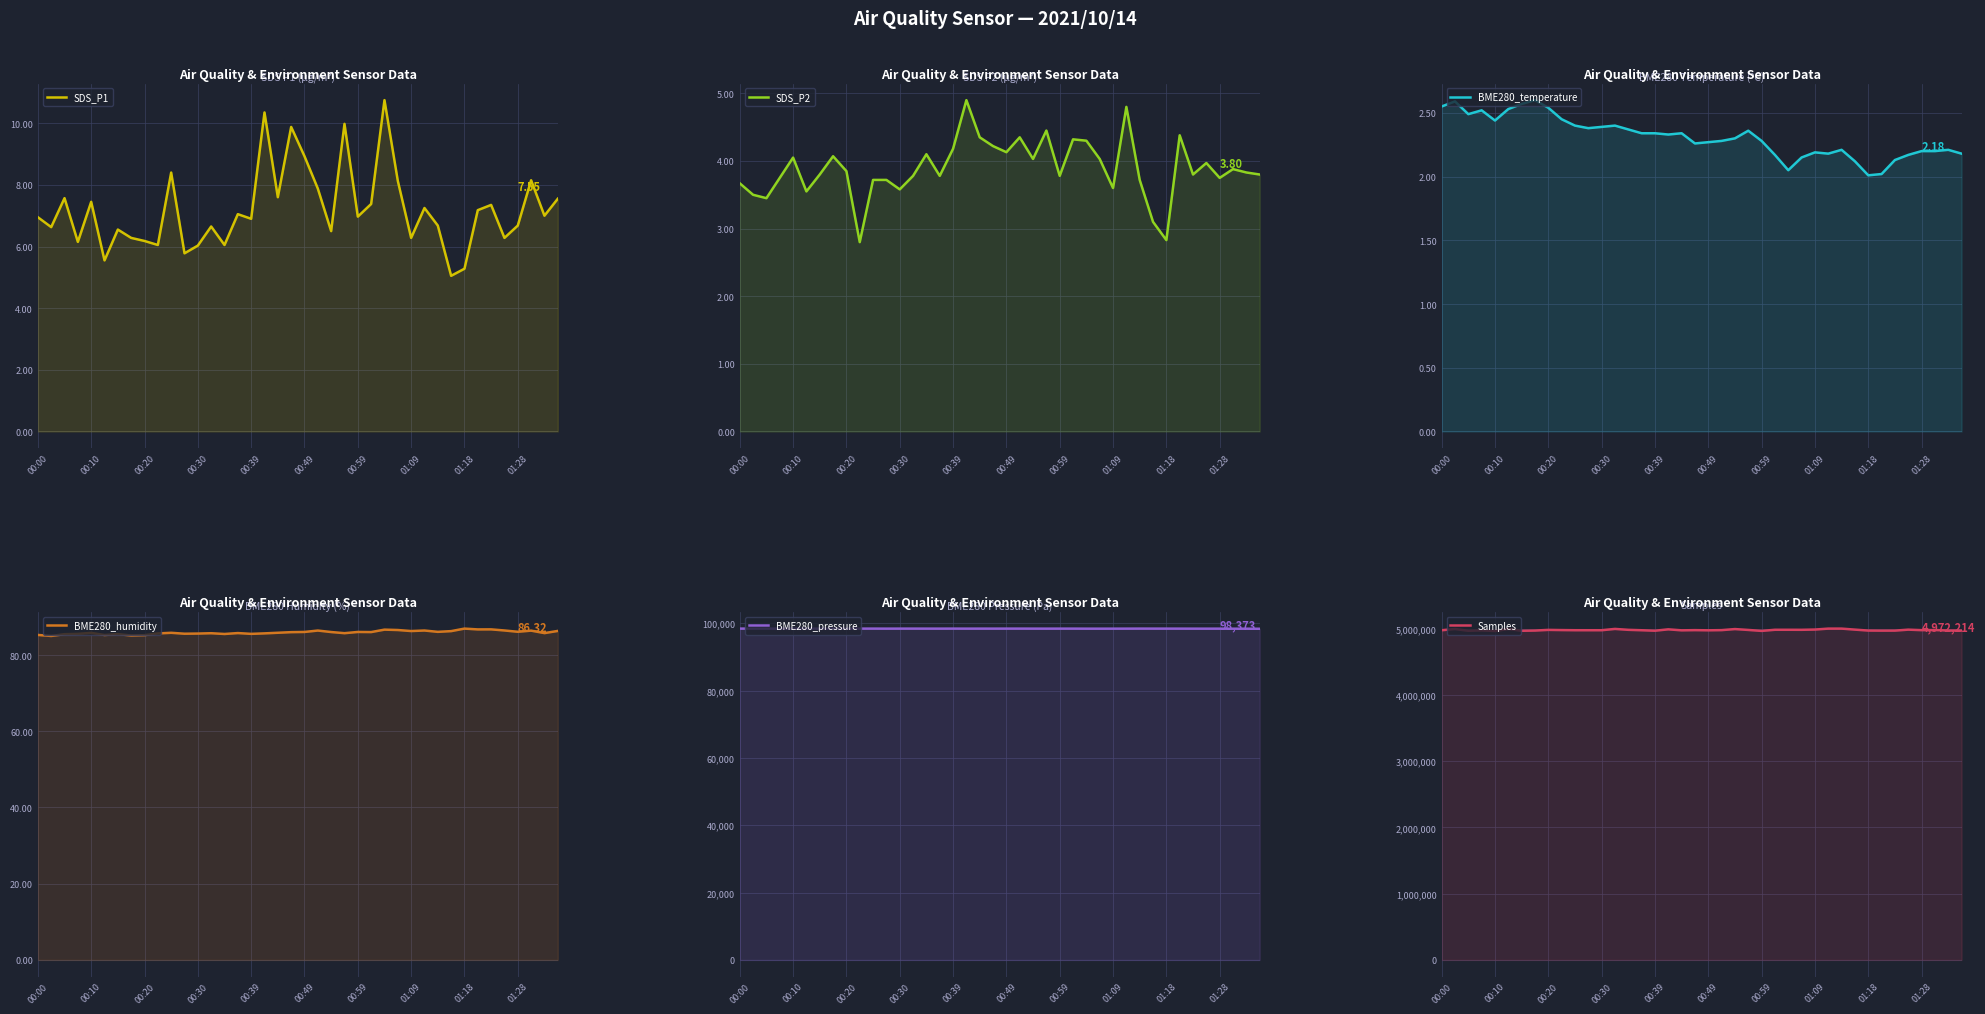

Reading left to right, extract all data points from this chart.

SDS_P1: 7.0	6.6	7.6	6.2	7.5	5.5	6.5	6.3	6.2	6.0	8.4	5.8	6.0	6.7	6.0	7.0	6.9	10.3	7.6	9.9	8.9	7.9	6.5	10.0	7.0	7.4	10.8	8.1	6.3	7.2	6.7	5.0	5.3	7.2	7.3	6.3	6.7	8.2	7.0	7.5
SDS_P2: 3.7	3.5	3.5	3.8	4.0	3.5	3.8	4.1	3.9	2.8	3.7	3.7	3.6	3.8	4.1	3.8	4.2	4.9	4.3	4.2	4.1	4.3	4.0	4.5	3.8	4.3	4.3	4.0	3.6	4.8	3.7	3.1	2.8	4.4	3.8	4.0	3.8	3.9	3.8	3.8
BME280_temperature: 2.5	2.6	2.5	2.5	2.4	2.5	2.6	2.6	2.5	2.5	2.4	2.4	2.4	2.4	2.4	2.3	2.3	2.3	2.3	2.3	2.3	2.3	2.3	2.4	2.3	2.2	2.0	2.1	2.2	2.2	2.2	2.1	2.0	2.0	2.1	2.2	2.2	2.2	2.2	2.2
BME280_humidity: 85.3	85.0	85.5	85.5	85.8	85.2	85.5	85.1	85.2	85.7	85.8	85.6	85.6	85.7	85.5	85.8	85.5	85.7	85.8	86.0	86.0	86.4	86.0	85.7	86.0	86.0	86.7	86.6	86.3	86.4	86.1	86.3	86.9	86.7	86.7	86.4	86.1	86.4	85.8	86.3
BME280_pressure: 98419.1	98420.4	98419.8	98409.6	98414.9	98418.4	98409.0	98408.7	98415.6	98416.6	98419.0	98407.6	98415.5	98417.1	98412.1	98409.8	98418.7	98409.0	98415.2	98412.5	98417.7	98418.5	98412.0	98407.8	98413.2	98414.3	98400.5	98398.5	98404.3	98408.8	98419.2	98414.9	98413.4	98409.7	98405.0	98401.0	98406.0	98390.8	98392.5	98373.3
Samples: 4977004.0	4995667.0	4969204.0	4975326.0	4965703.0	4996243.0	4968857.0	4972024.0	4982285.0	4979419.0	4977294.0	4977117.0	4977249.0	4996979.0	4983156.0	4976907.0	4969766.0	4990582.0	4975524.0	4978482.0	4975879.0	4978713.0	4994660.0	4981383.0	4967017.0	4983959.0	4984030.0	4983457.0	4987430.0	5001471.0	5001599.0	4986272.0	4972087.0	4970894.0	4971331.0	4985876.0	4978290.0	4980206.0	4972416.0	4972214.0